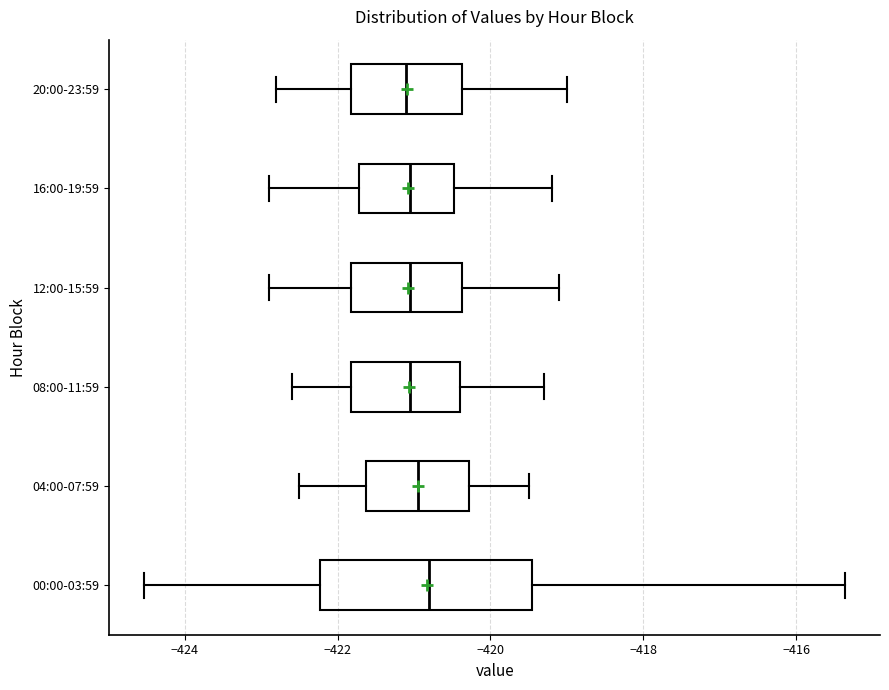

Which box is the widest, from its left edge to its right edge?

00:00-03:59